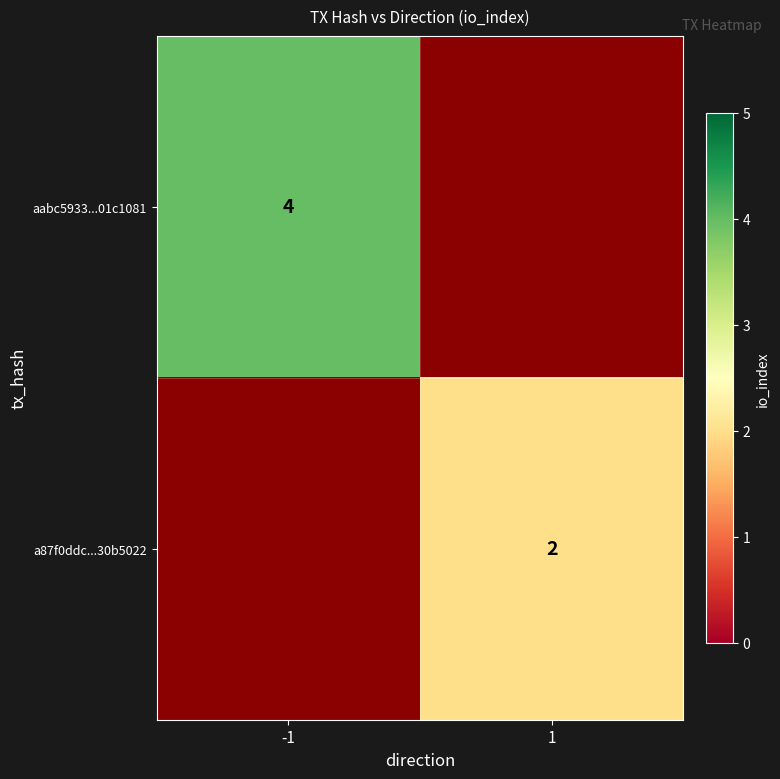

At which label does a87f0ddc...30b5022 reach its peak?

-1